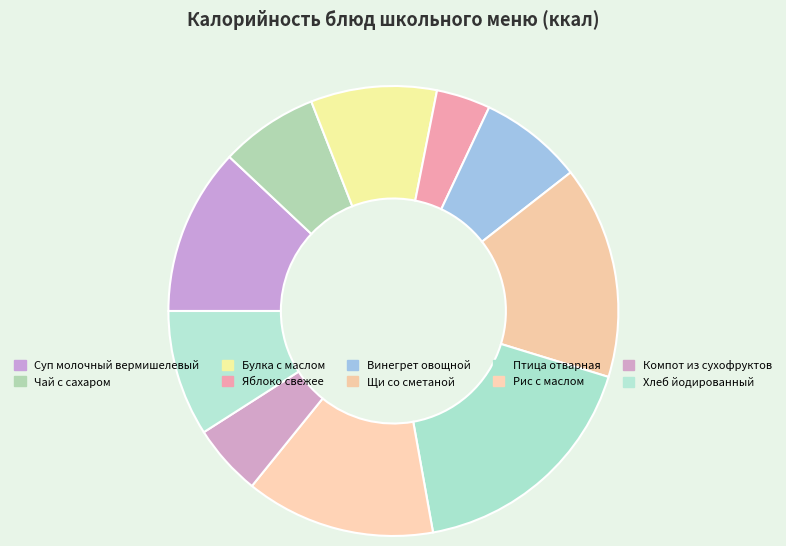

What is the change in value from Щи со сметаной to Птица отварная?

+26.0